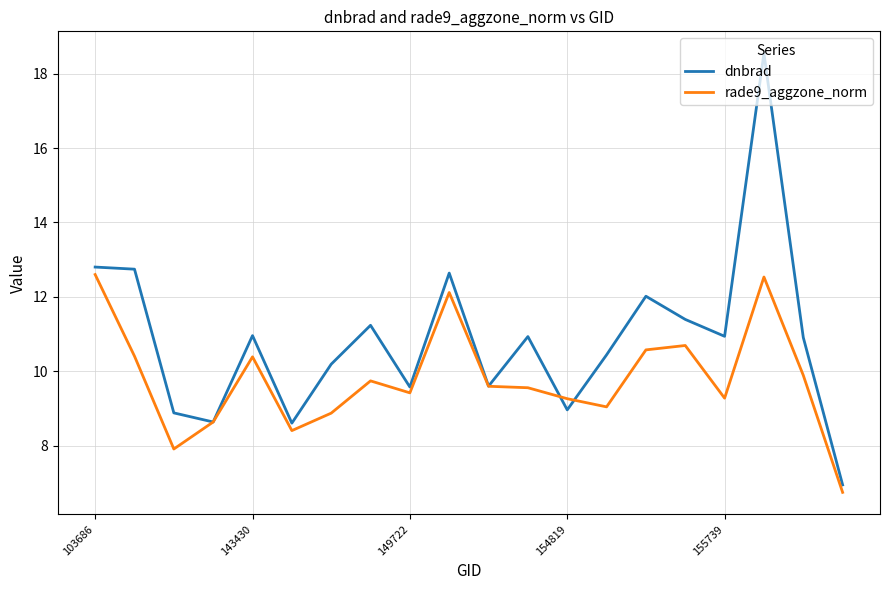

In dnbrad, how many points are higher than both neighbors (excluding endpoints)?

6